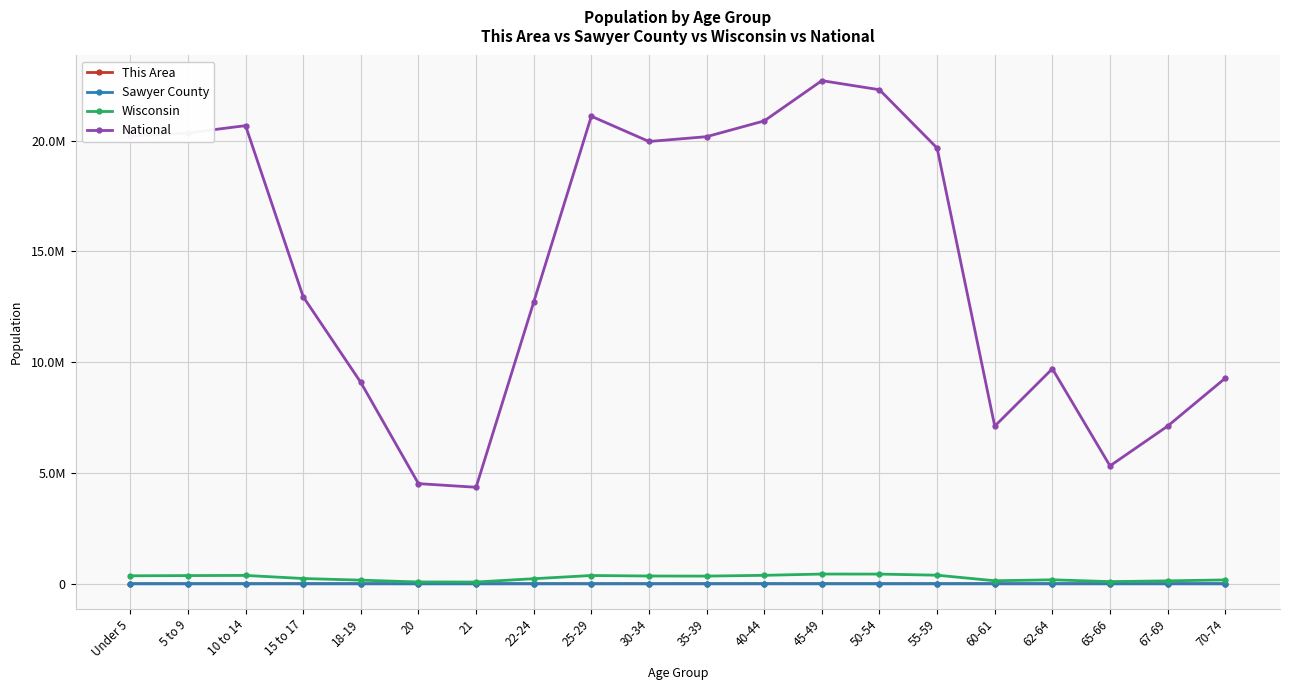

What are all the series names shown in the legend?

This Area, Sawyer County, Wisconsin, National